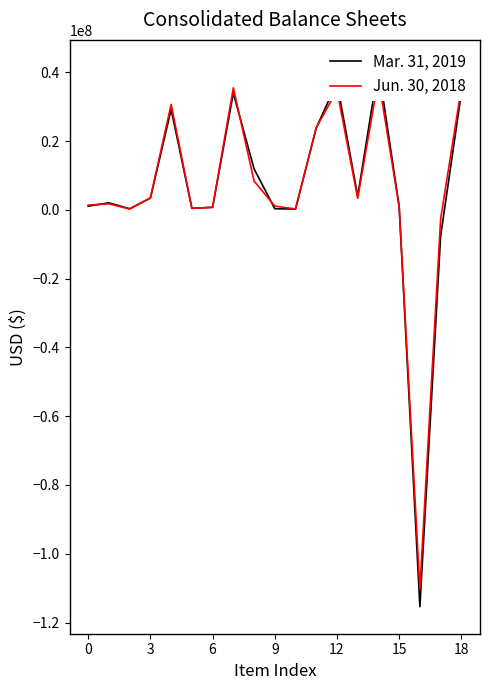

At which category is the sum across all series the highest?

14